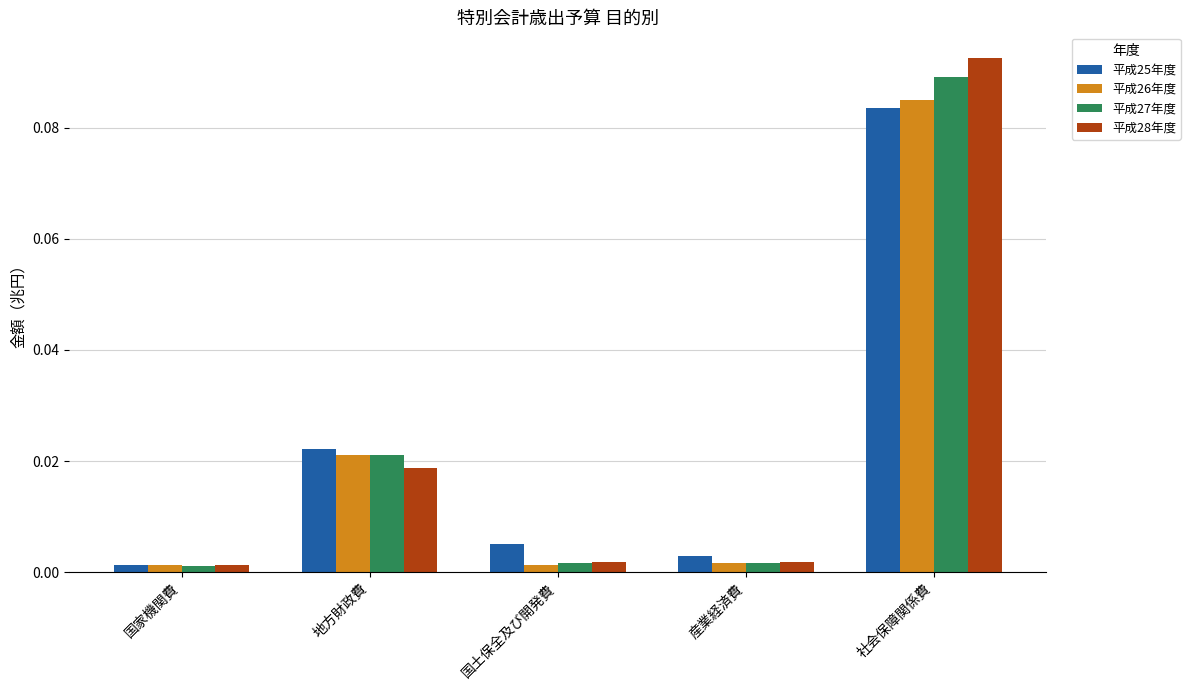

Which series has the widest spread of values?

平成28年度